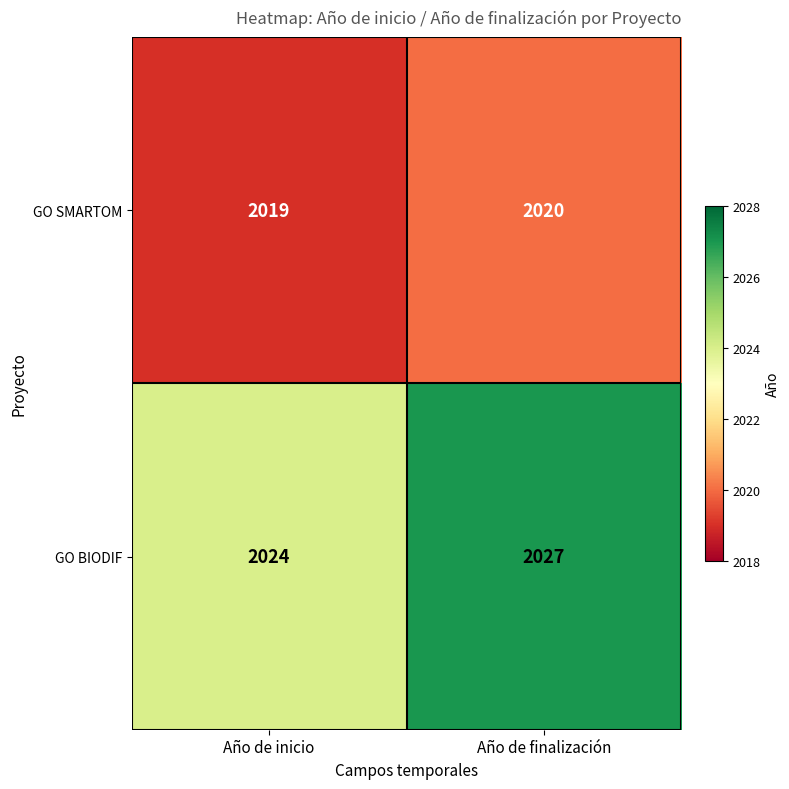

At which category does the chart reach its minimum across all series?

Año de inicio